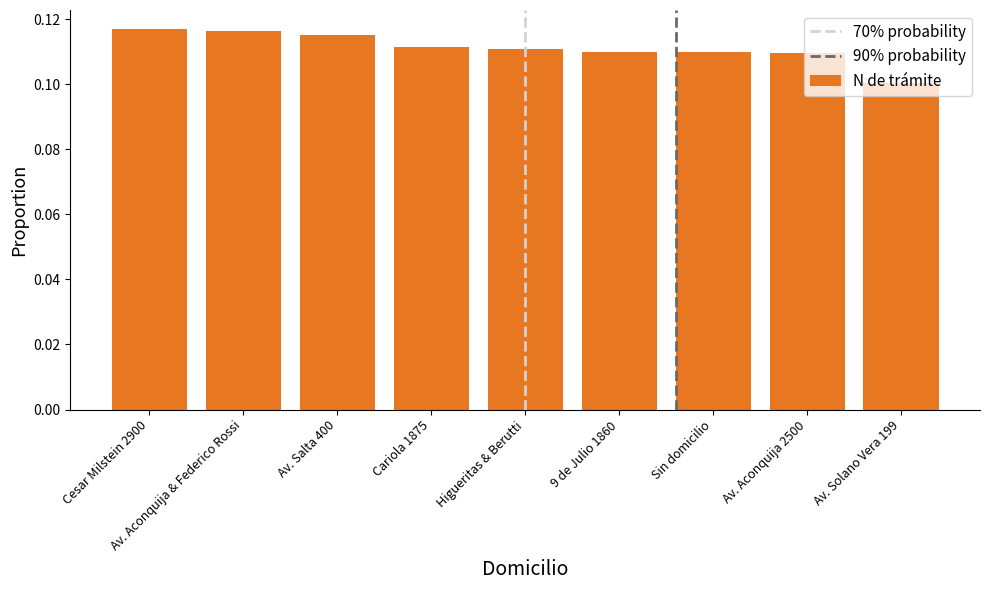

Are the bars horizontal?

No